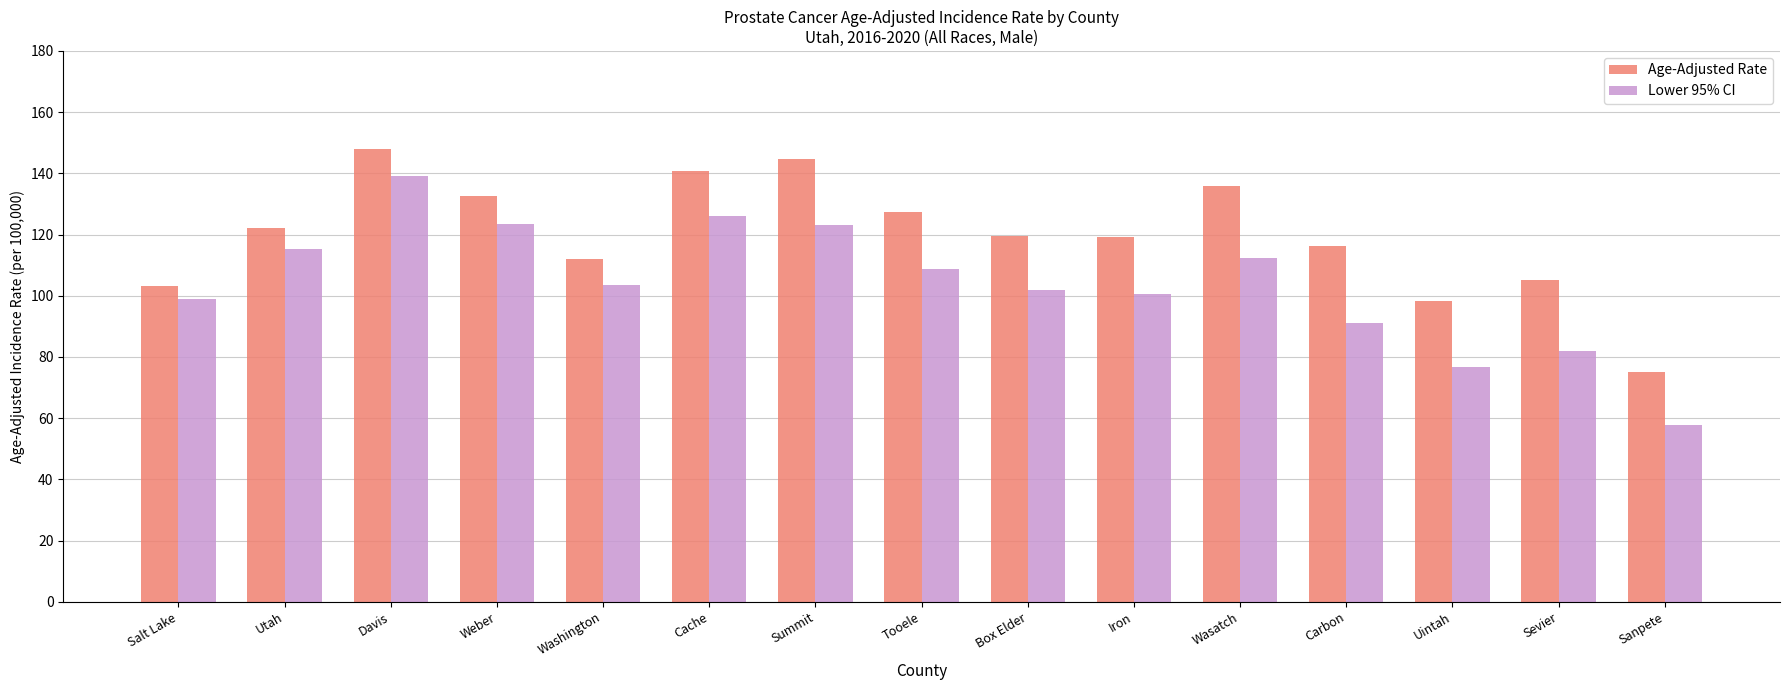

What is the maximum value for Age-Adjusted Rate?

148.0